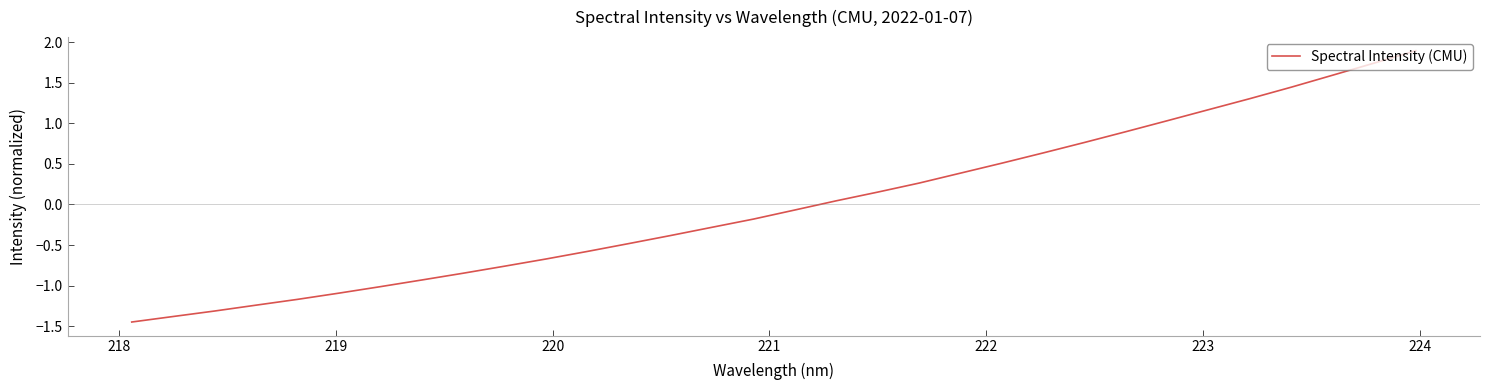

What is the difference between the maximum and minimum values?

3.3